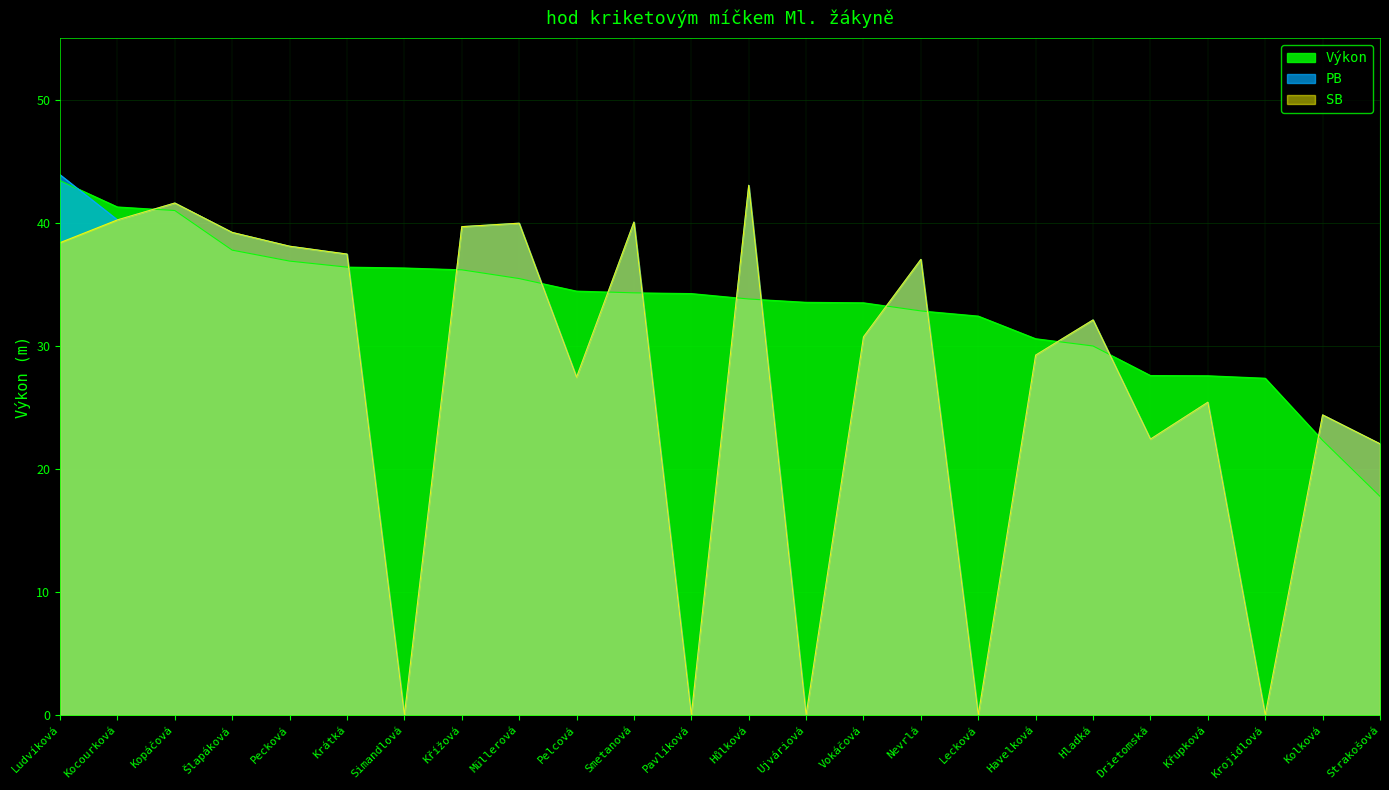

What is the difference between the highest and lowest values at Simandlová?

36.3